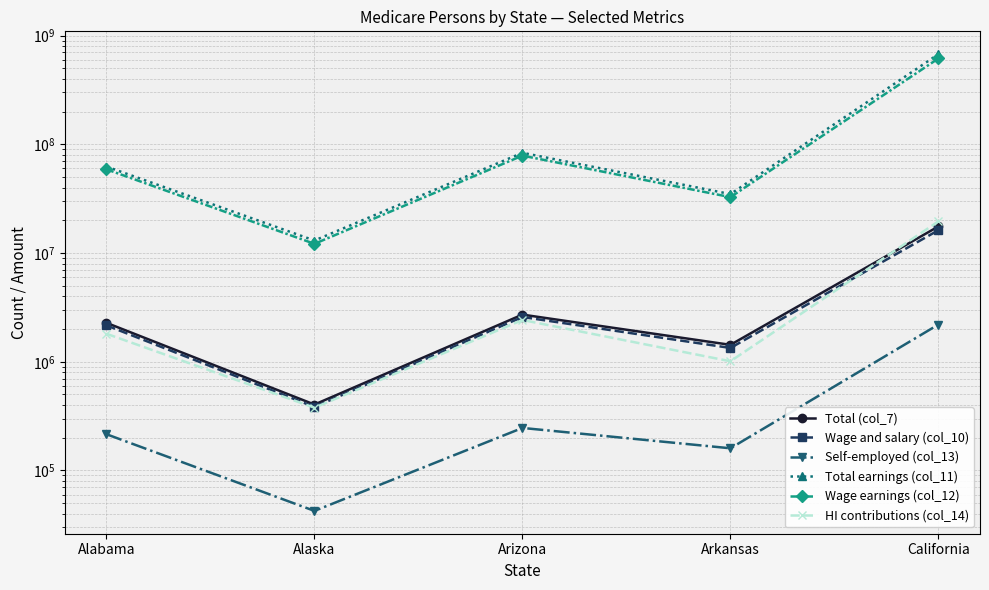

At Arizona, list the series in order from smallest to largest.

Self-employed (col_13), HI contributions (col_14), Wage and salary (col_10), Total (col_7), Wage earnings (col_12), Total earnings (col_11)